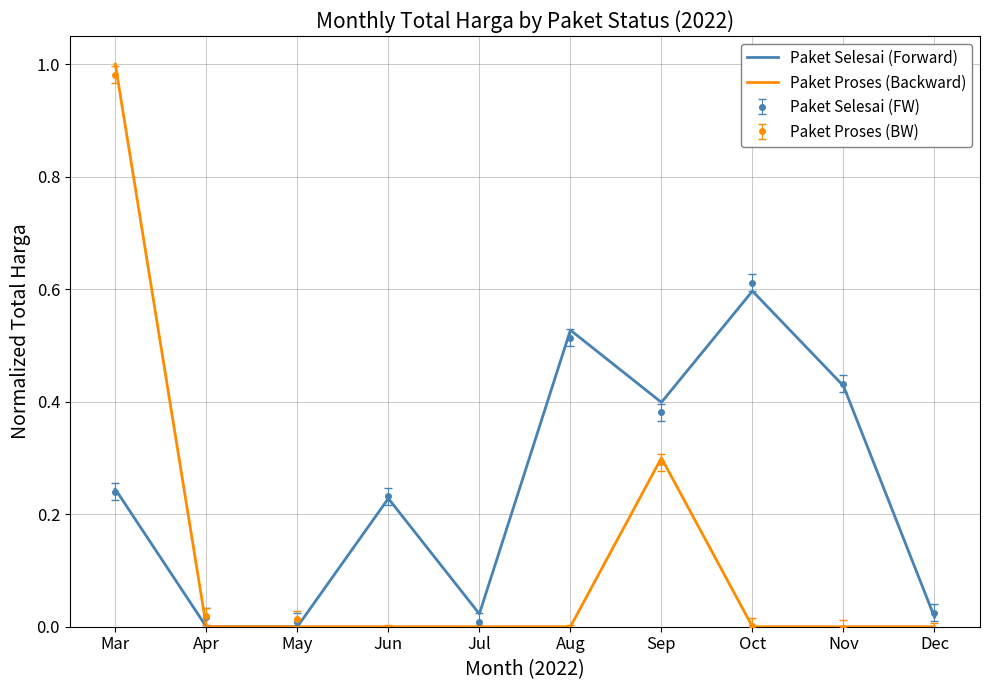

At which category is the sum across all series the highest?

Mar